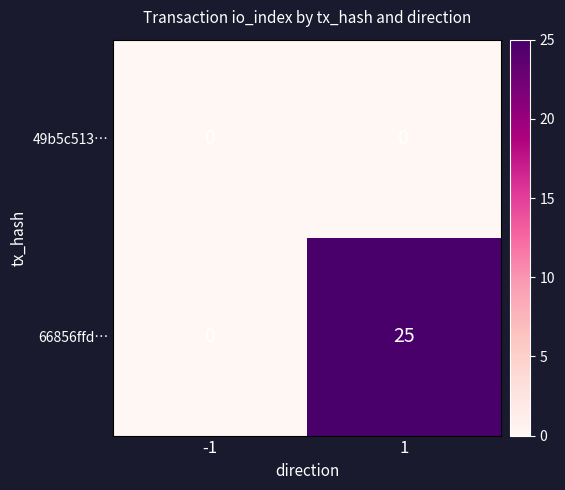

Which series has the largest total across all categories?

66856ffd…